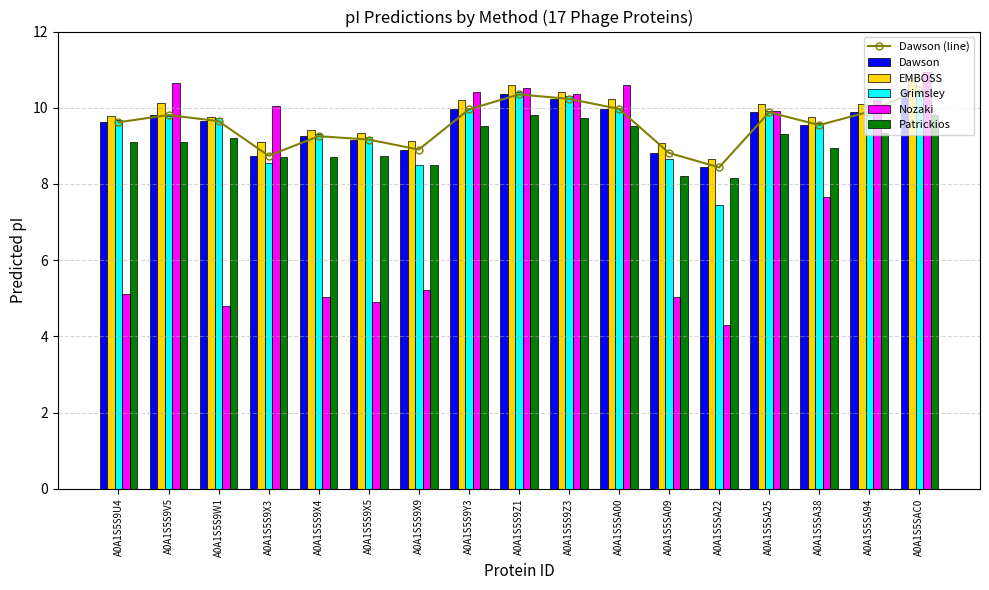

Where does the Nozaki series first go above 9?

A0A1S5S9V5